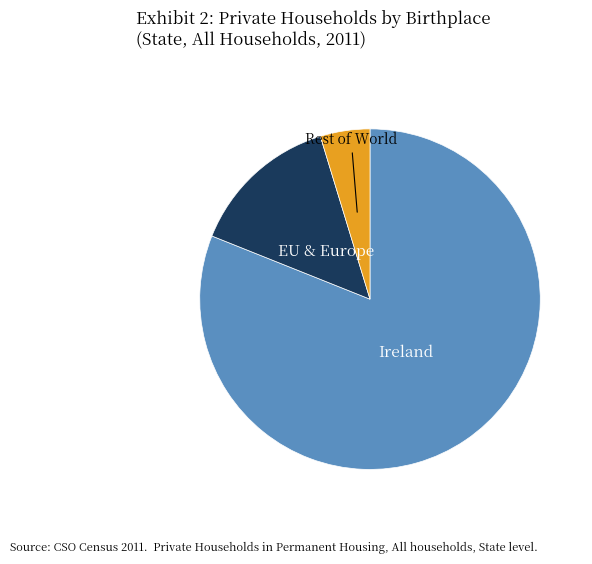

Approximately how many times larger is the value at Ireland compared to Rest of World?

17.2